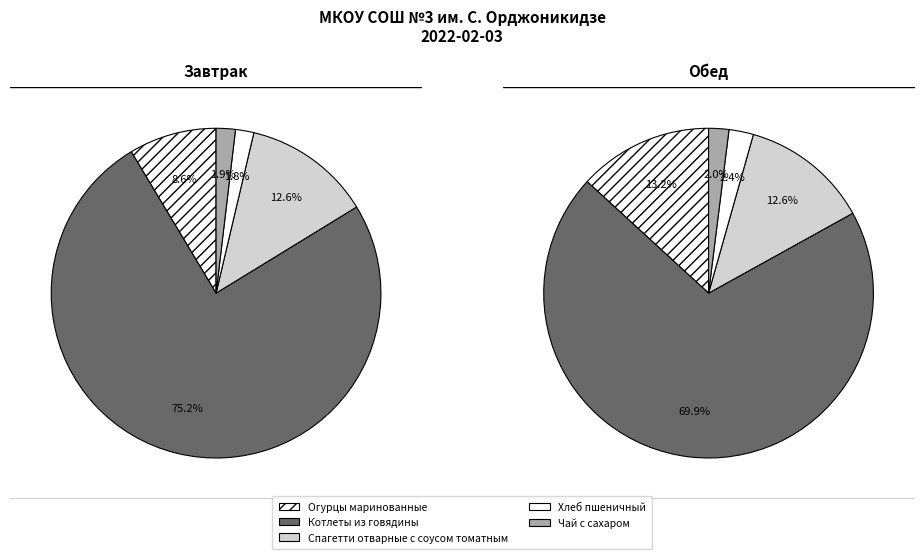

To the nearest percent, what is the difference between the largest and smallest slice percentages?

73%